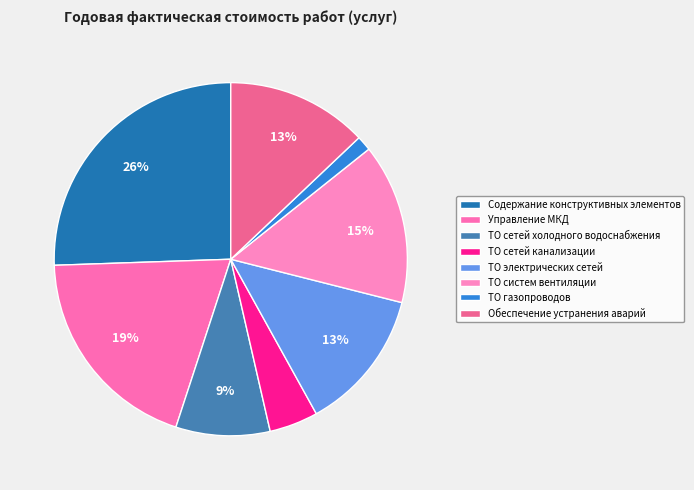

Rank the categories by value from highest to lowest.

Содержание конструктивных элементов, Управление МКД, ТО систем вентиляции, ТО электрических сетей, Обеспечение устранения аварий, ТО сетей холодного водоснабжения, ТО сетей канализации, ТО газопроводов